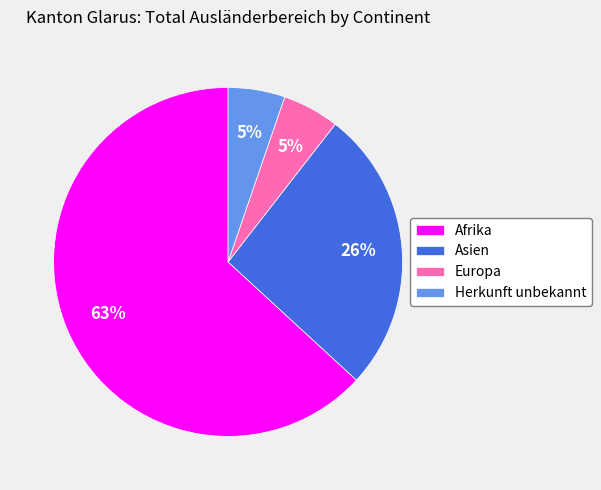

Which has a higher value, Afrika or Europa?

Afrika